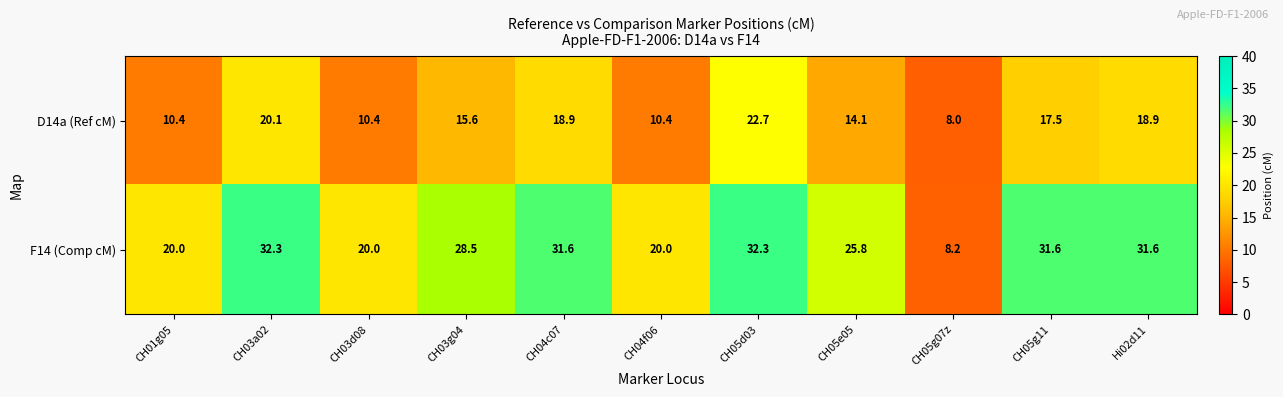

Reading left to right, transcribe all the data shown in this chart.

D14a (Ref cM): 10.4	20.1	10.4	15.6	18.9	10.4	22.7	14.1	8.0	17.5	18.9
F14 (Comp cM): 20.0	32.3	20.0	28.5	31.6	20.0	32.3	25.8	8.2	31.6	31.6